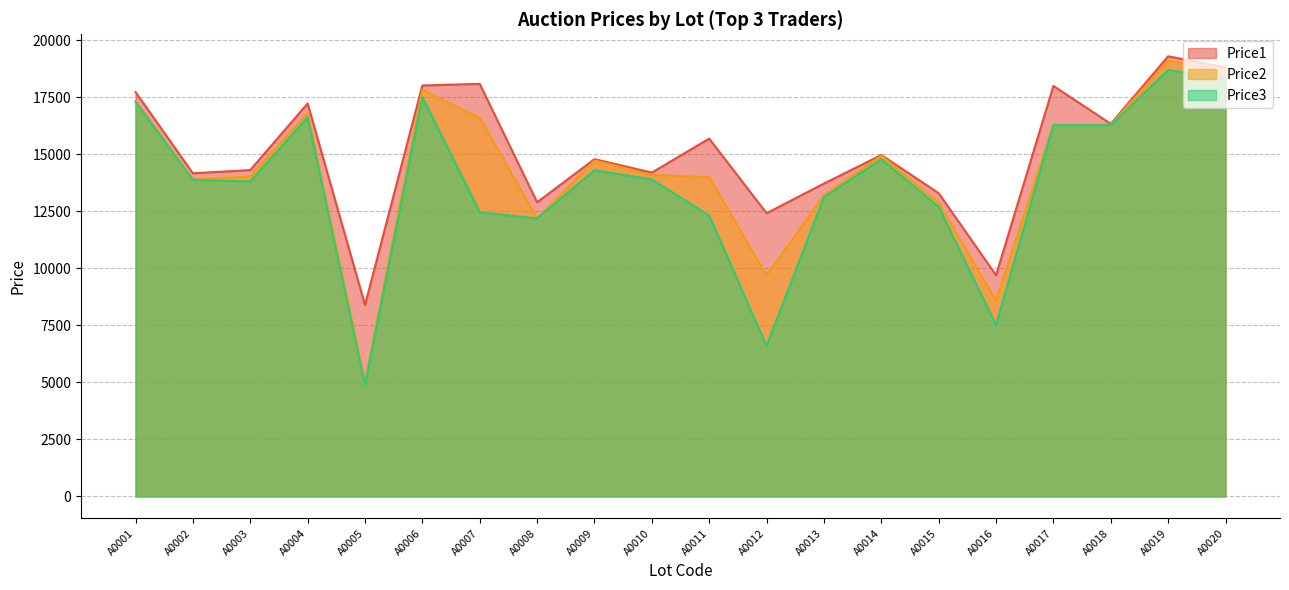

Which series changed the most between A0012 and A0020?

Price3